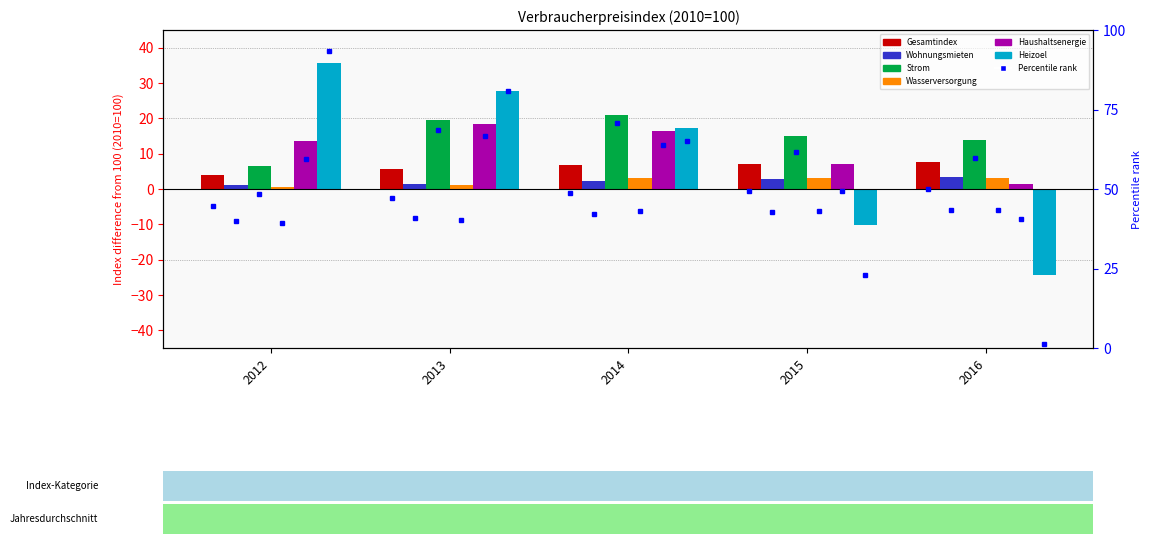

Is the value of Gesamtindex at 2015 greater than the value of Heizoel at 2015?

Yes